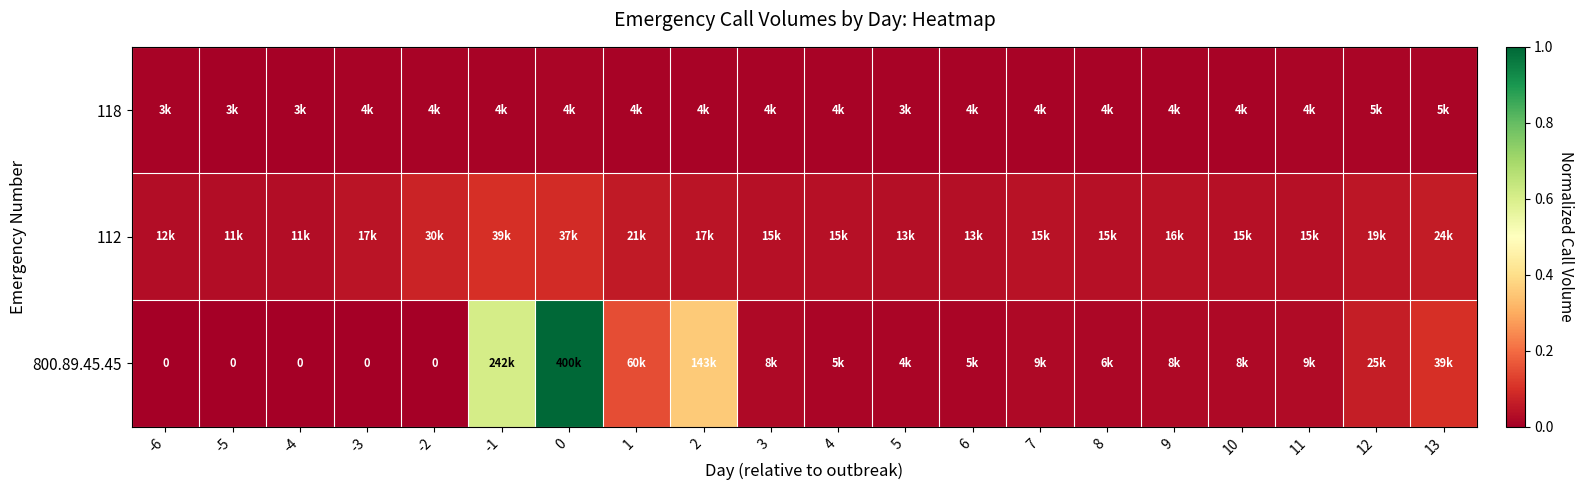

Which series has the largest total across all categories?

800.89.45.45